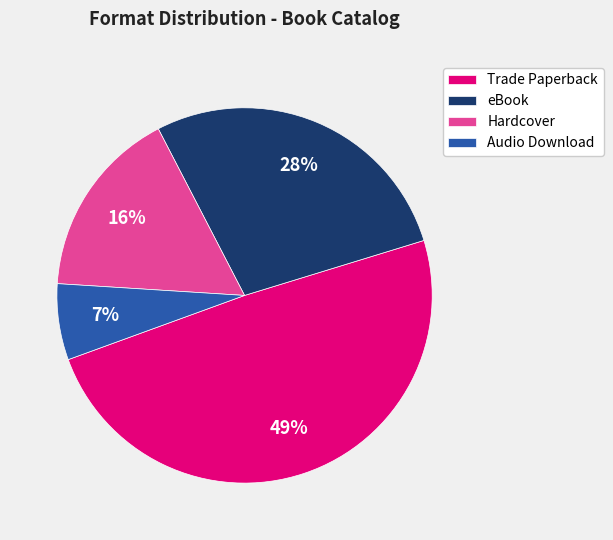

Is there any slice that represents more than half of the pie?

No